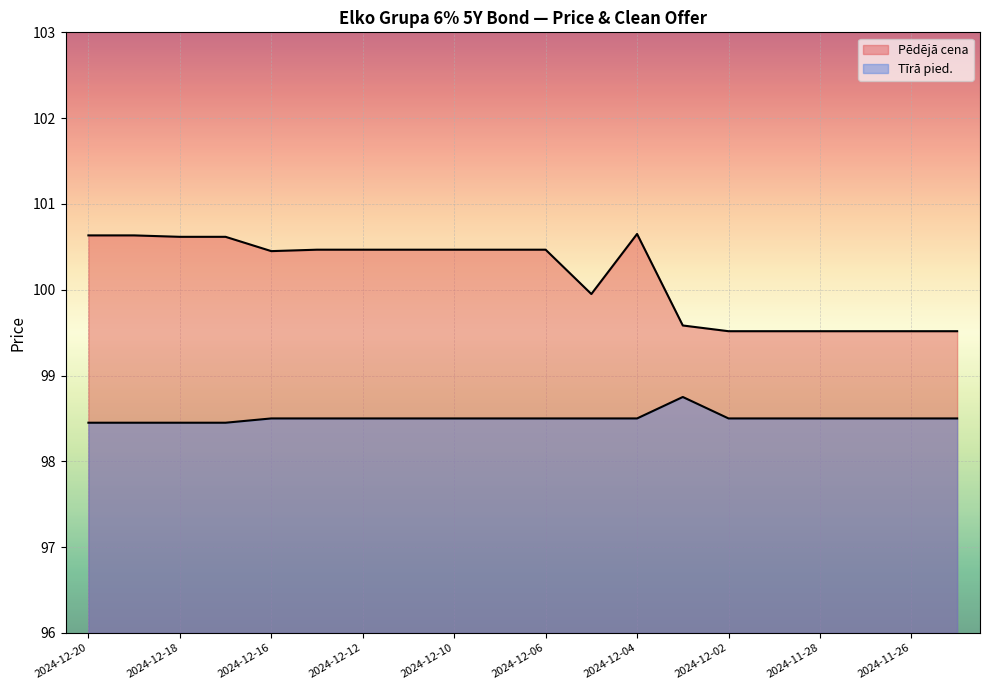

Which has a higher value, 2024-12-02 or 2024-11-25?

2024-12-02